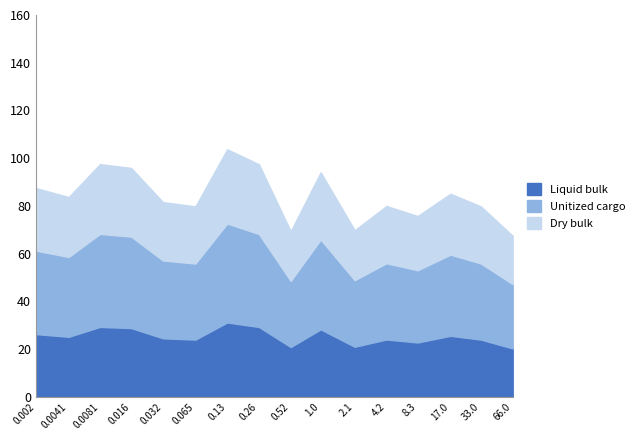

True or false: the data shows 51.2 at 0.26.

False